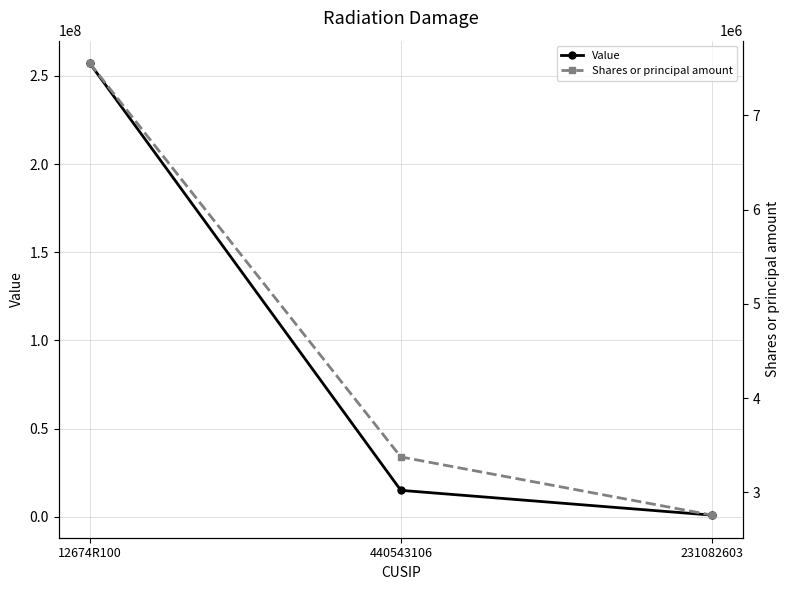

What are all the series names shown in the legend?

Value, Shares or principal amount